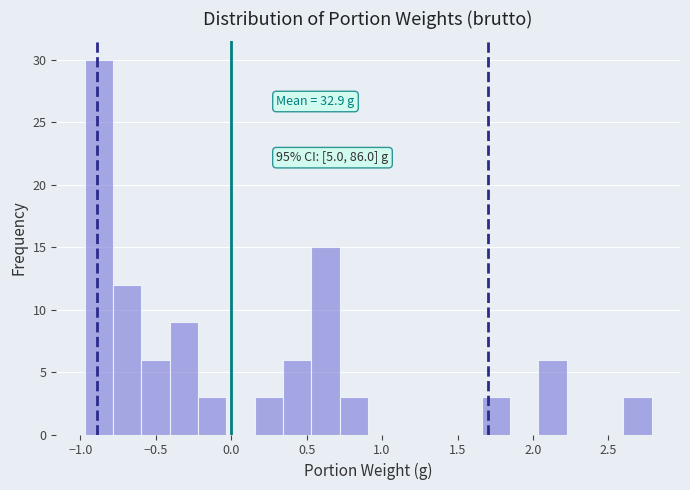

Read against the x-axis, roughly where is the centre of the tallest bar?

-0.90